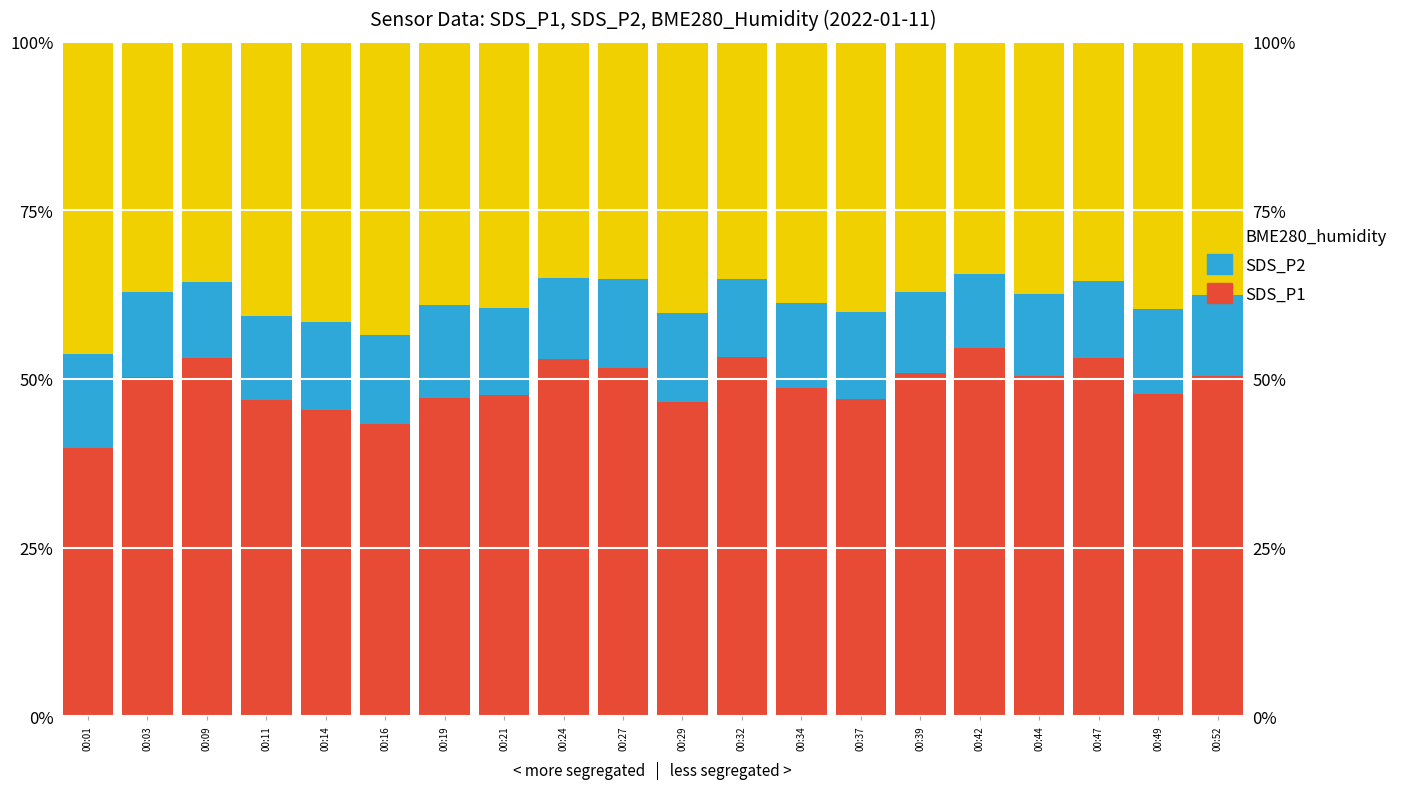

The SDS_P1 series shows 46.9 at 00:11. True or false?

True